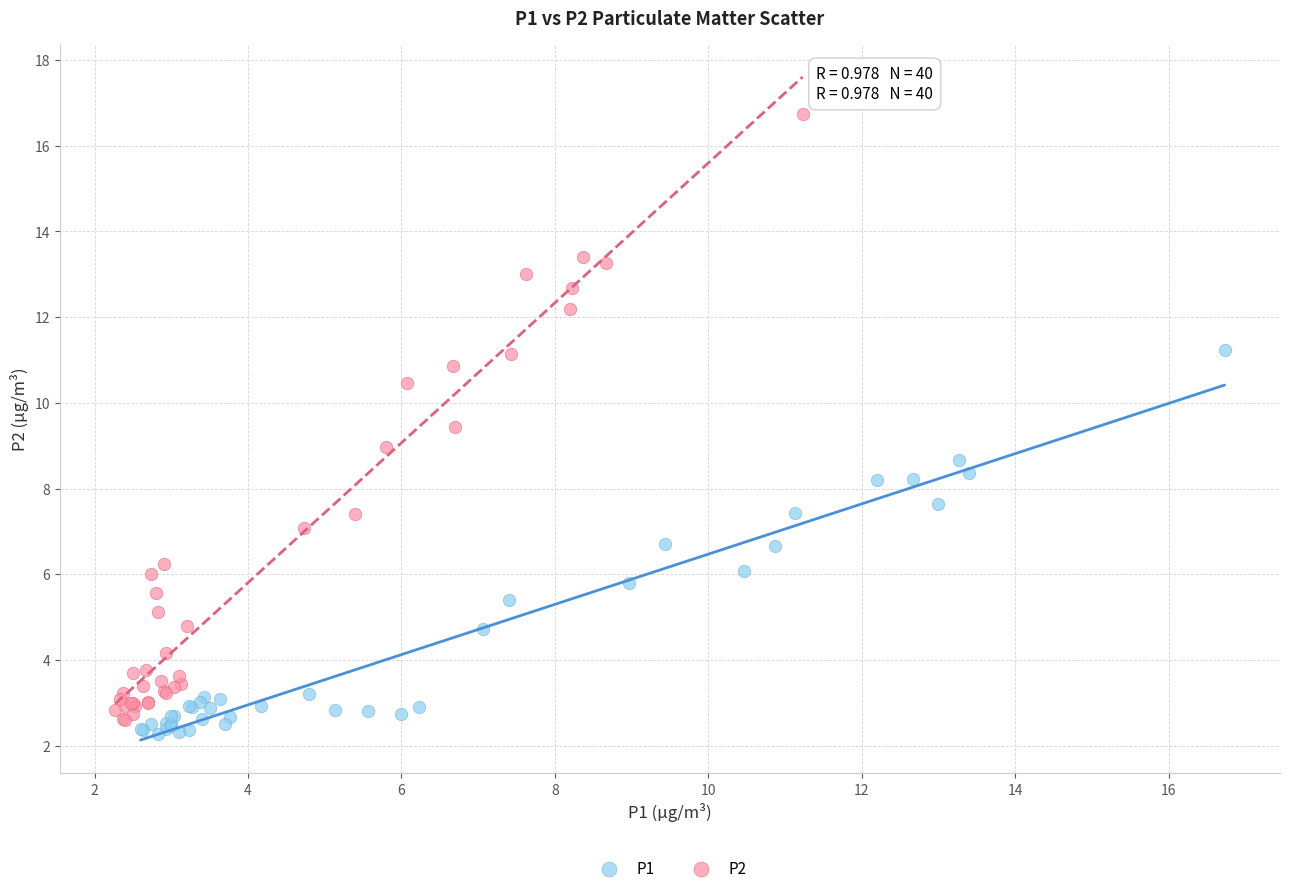

Which series reaches the maximum Y coordinate?

P2